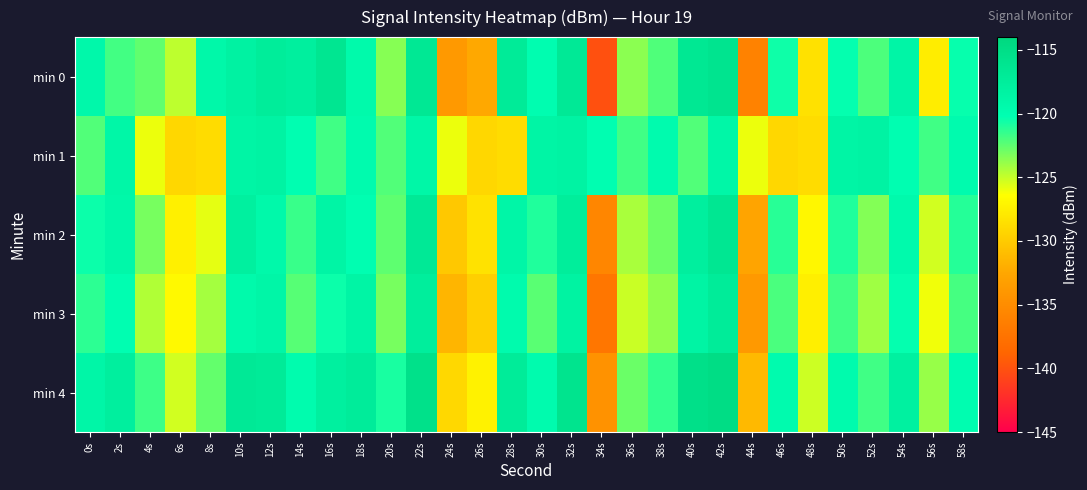

What is the maximum value shown in the chart?

-114.8